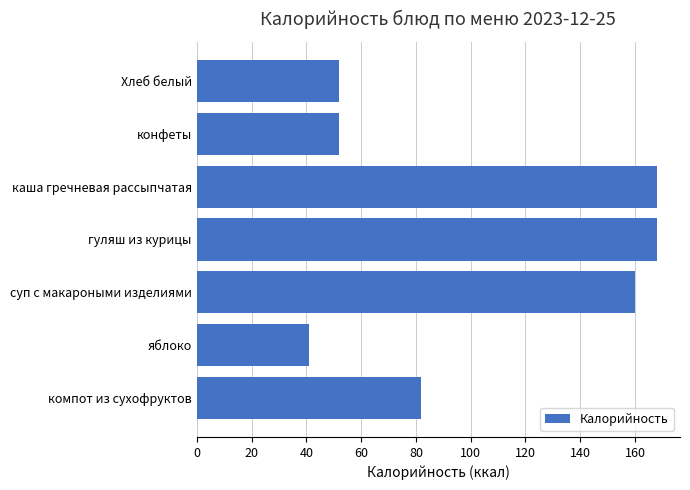

How many data points does each series have?

7